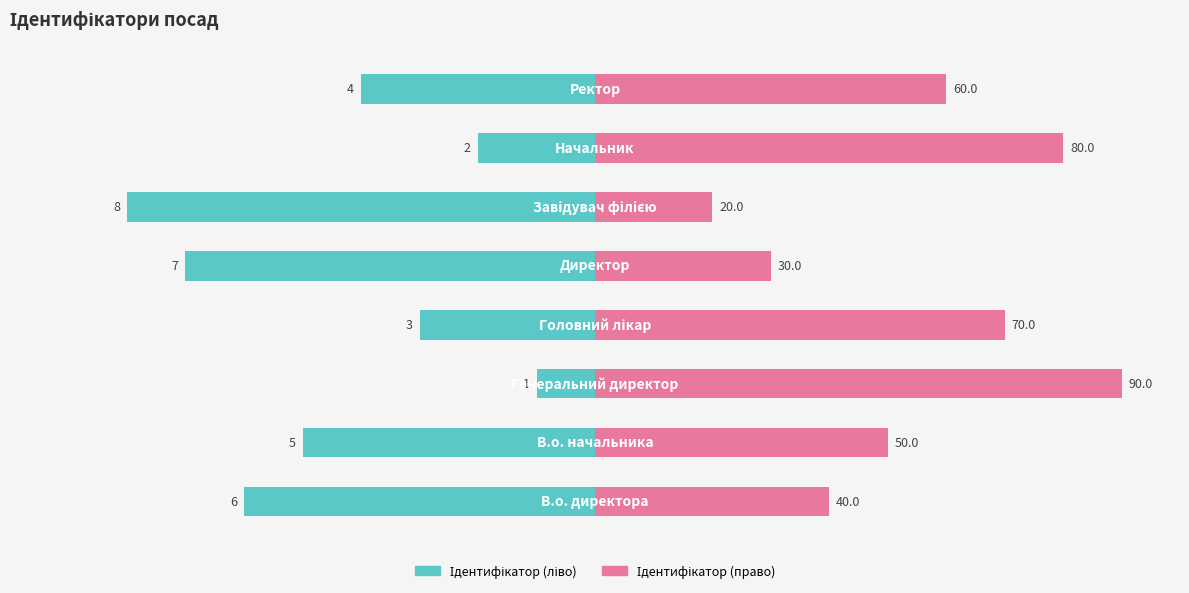

The Ідентифікатор (право) series shows 17 at 1. True or false?

False